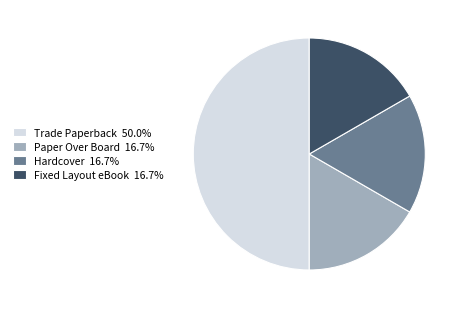

What is the ratio of the value at Trade Paperback 50.0% to the value at Hardcover 16.7%?

3.0